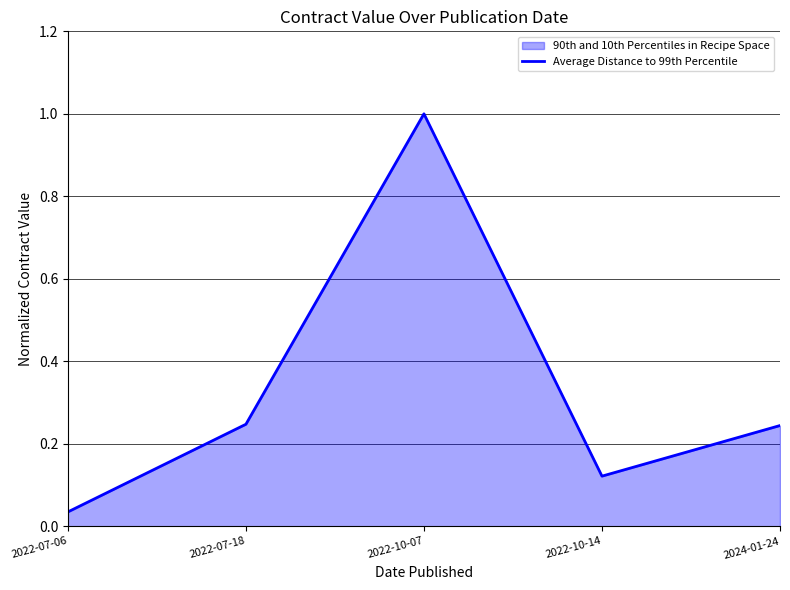

What is the greatest value displayed?

1.0